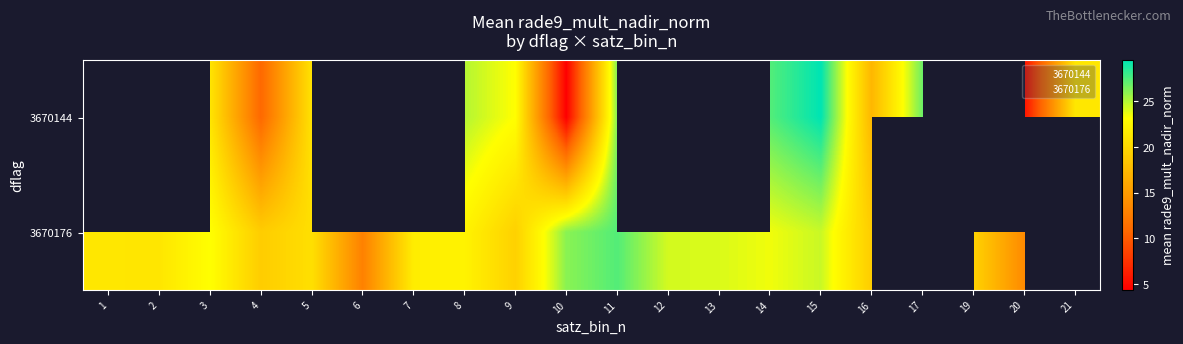

What is the lowest value of the 3670176 series?

12.9